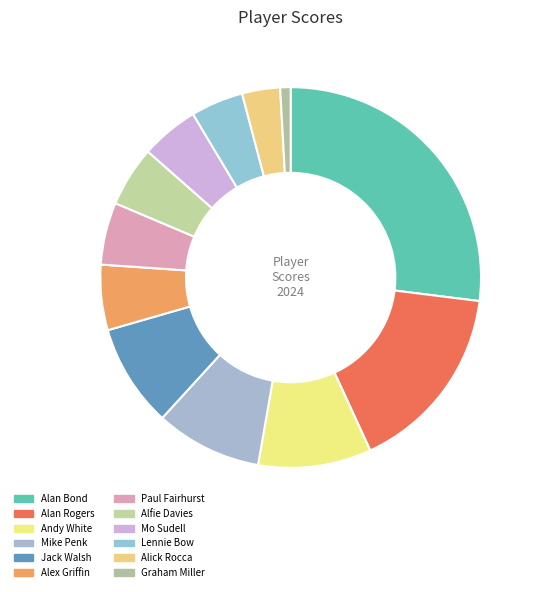

To the nearest percent, what is the difference between the largest and smallest slice percentages?

26%